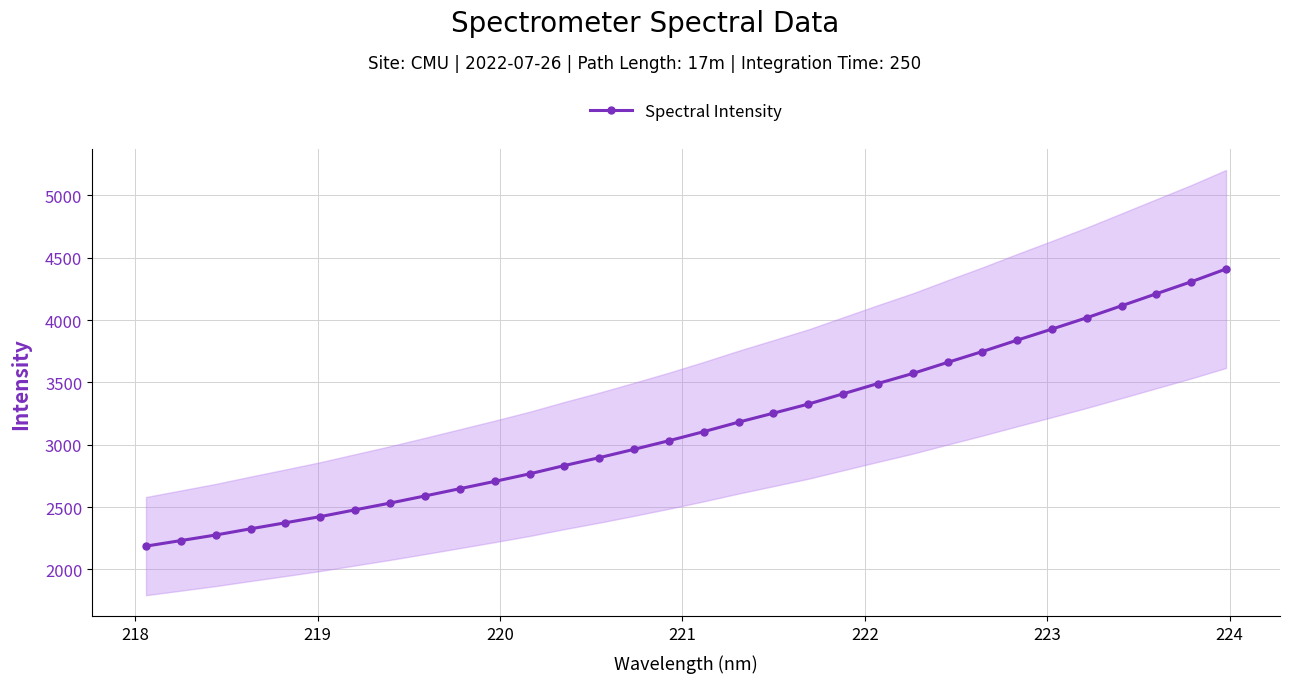

What is the value of the Spectral Intensity point at the 27th from the left?

3928.1